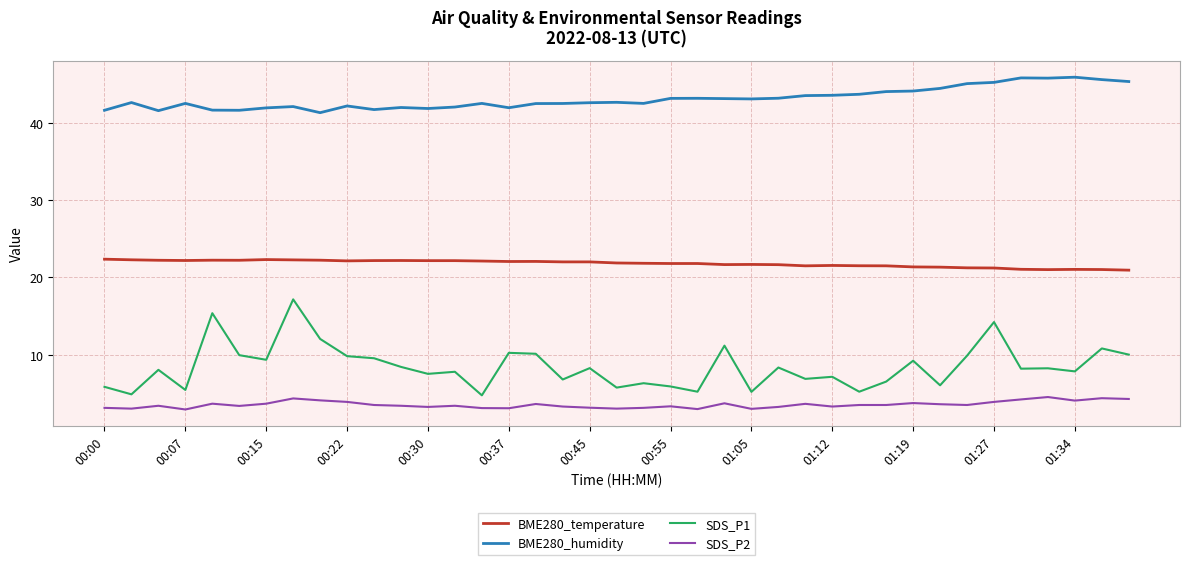

True or false: BME280_temperature and BME280_humidity cross at least once.

False